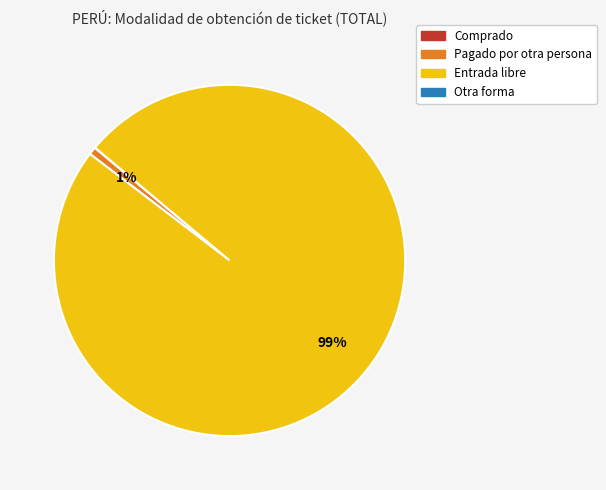

Is there a majority slice in this chart?

Yes